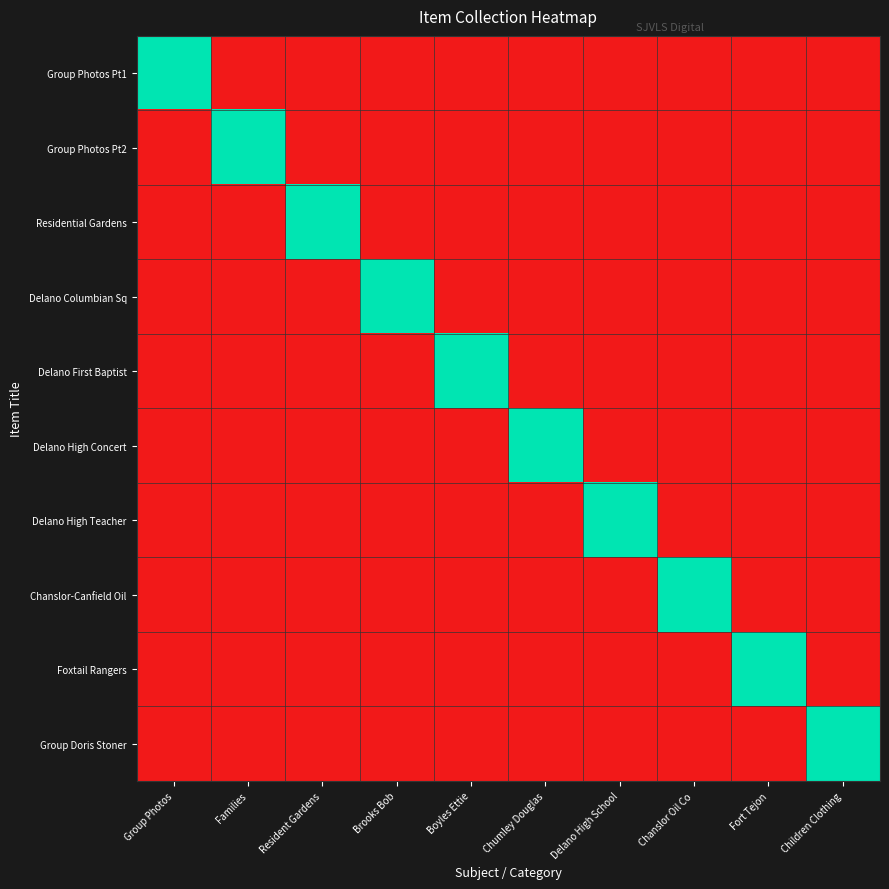

How many data points does each series have?

10